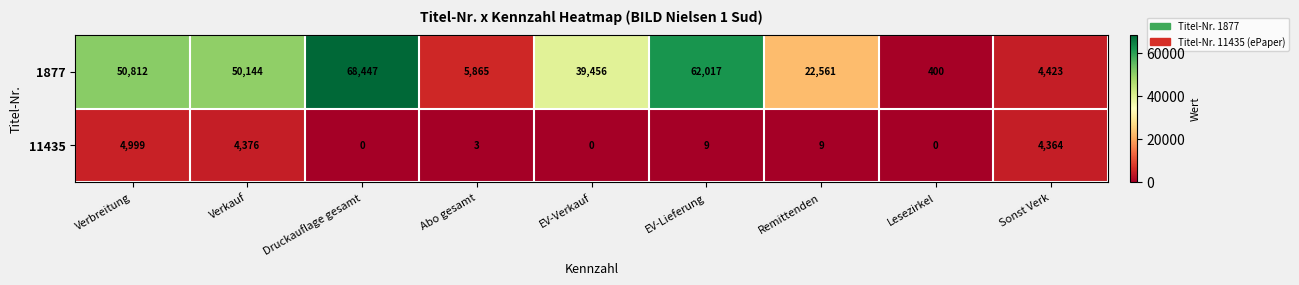

Rank the series by their average value, from lowest to highest.

11435, 1877